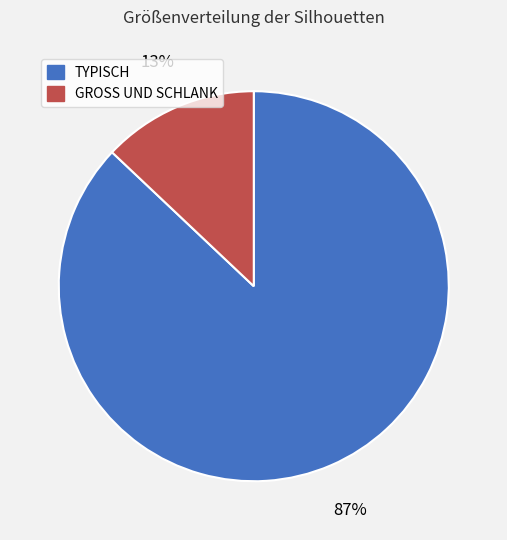

Is the sum of GROSS UND SCHLANK and TYPISCH greater than half?

Yes